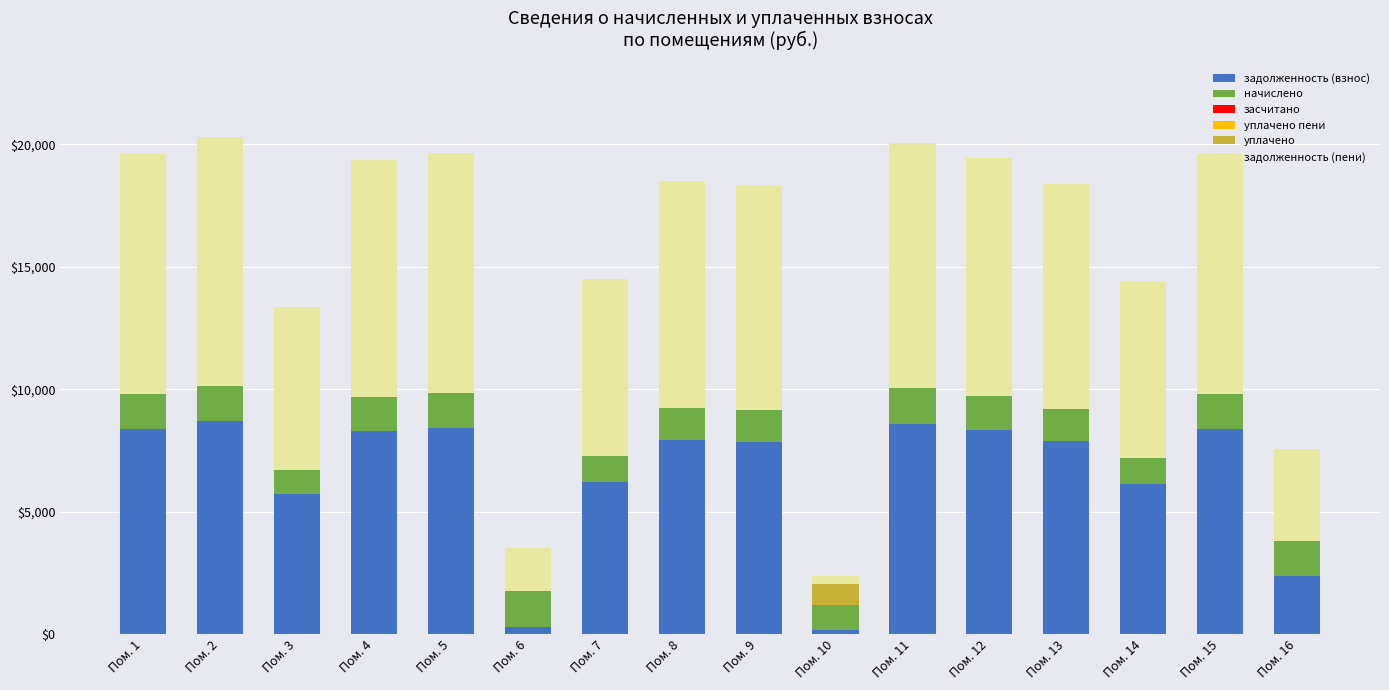

The value of задолженность (взнос) at Пом. 14 is 6144.0. True or false?

True